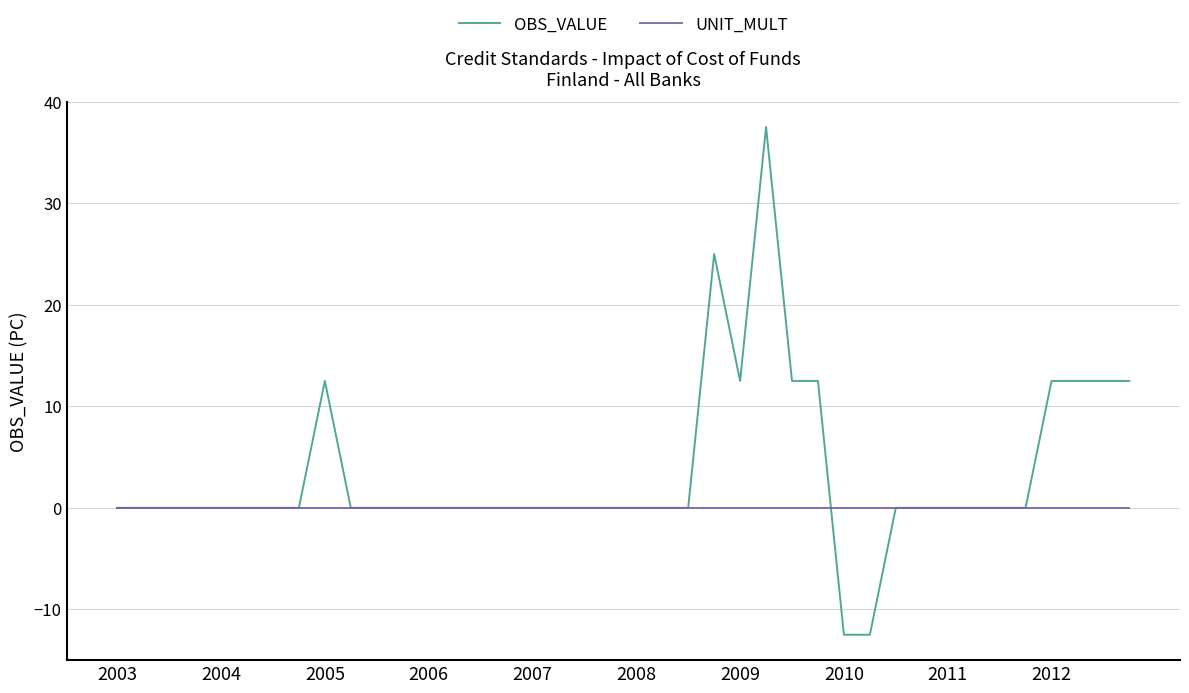

How many lines are shown in the chart?

2